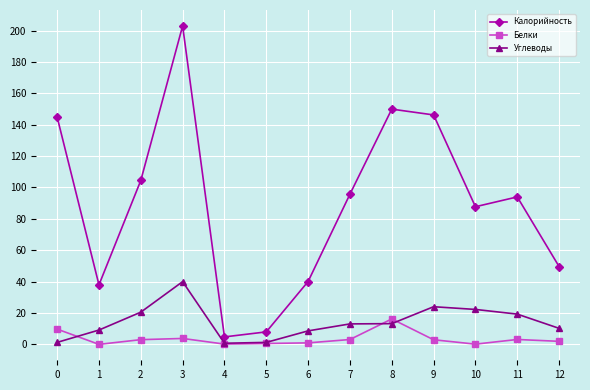

The Калорийность series shows 94.0 at 11. True or false?

True